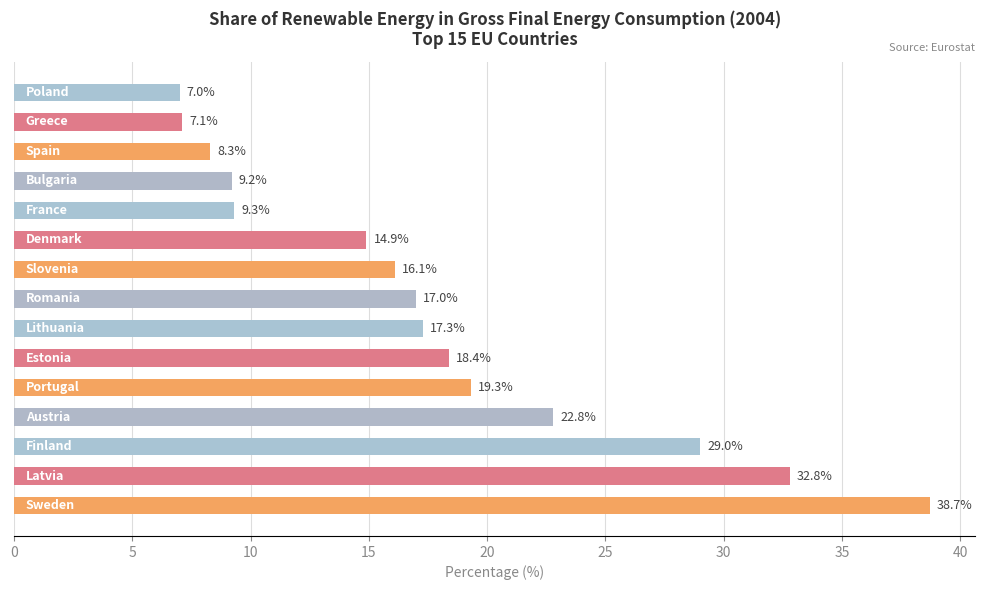

Are the bars horizontal?

Yes